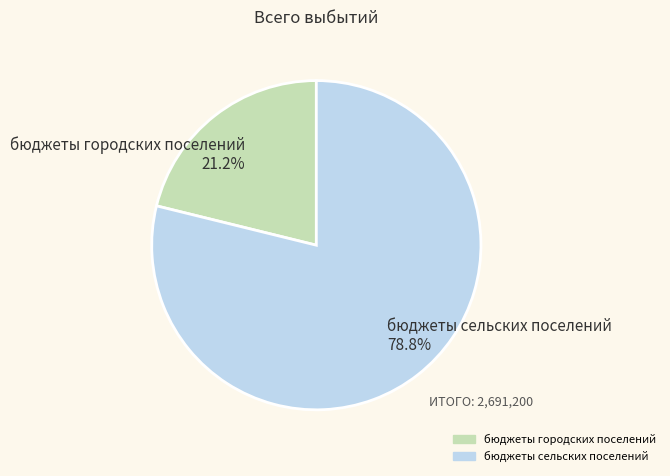

Between бюджеты городских поселений and бюджеты сельских поселений, which is larger?

бюджеты сельских поселений